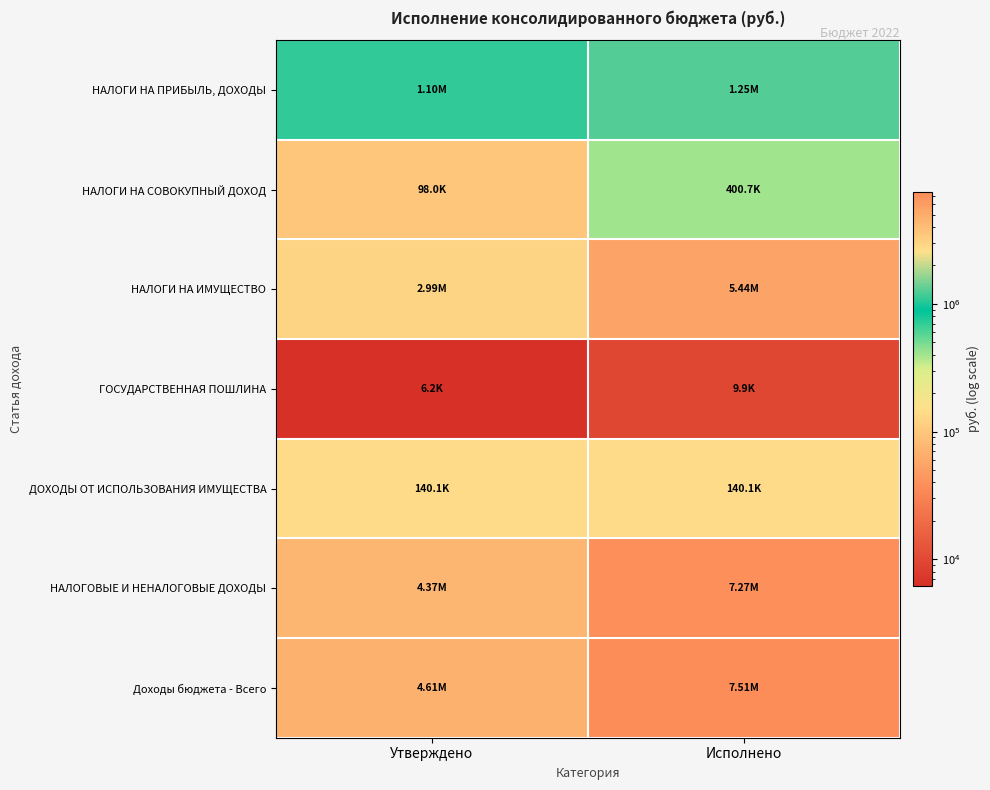

Which series has the largest total across all categories?

Доходы бюджета - Всего